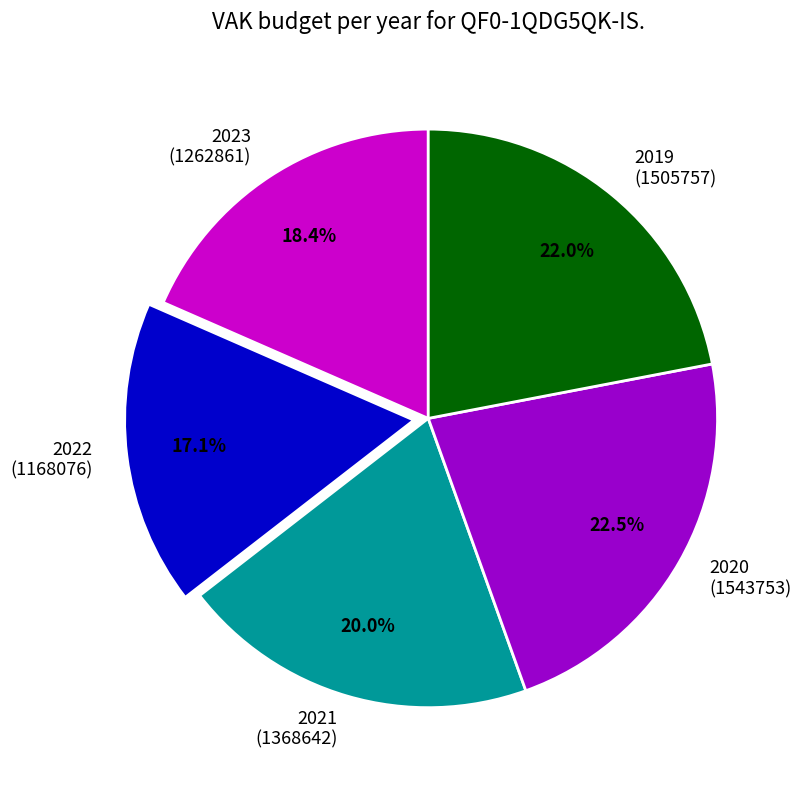

Rank the categories by value from lowest to highest.

2022 (1168076), 2023 (1262861), 2021 (1368642), 2019 (1505757), 2020 (1543753)